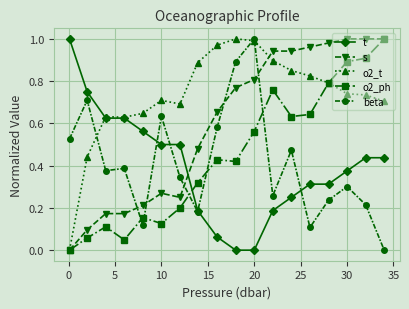

After their last crossing, which series has the higher values: s or beta?

s